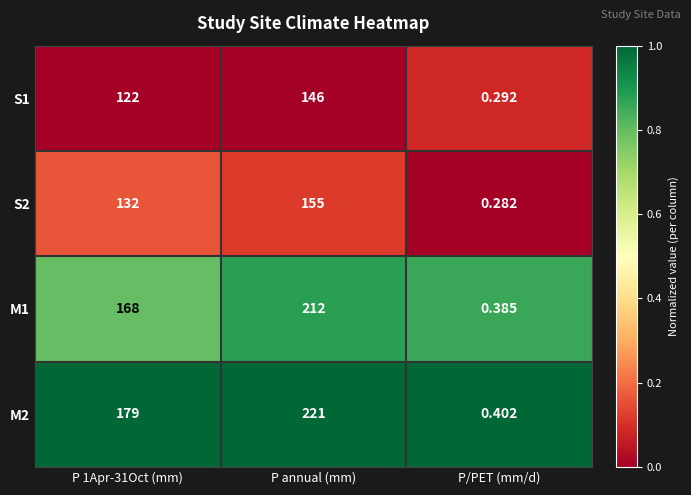

Which category has the highest value across all series?

P annual (mm)